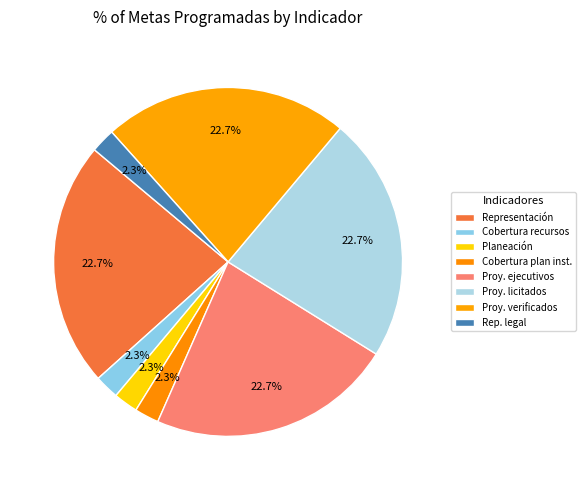

How many segments does this pie chart have?

8